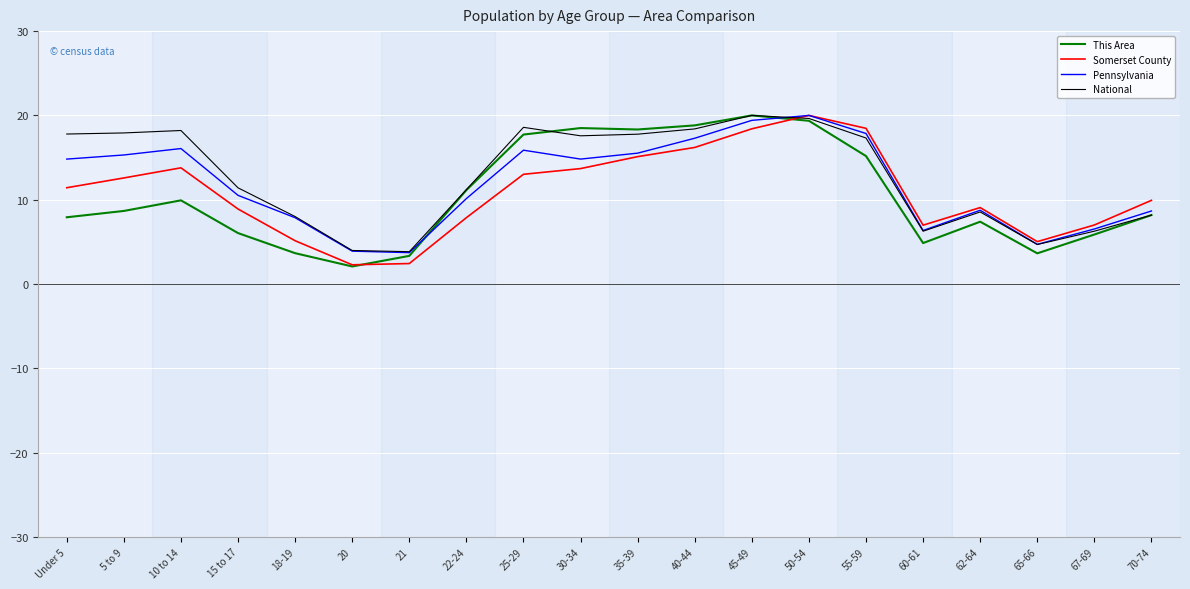

What is the average value of the National series?

12.8